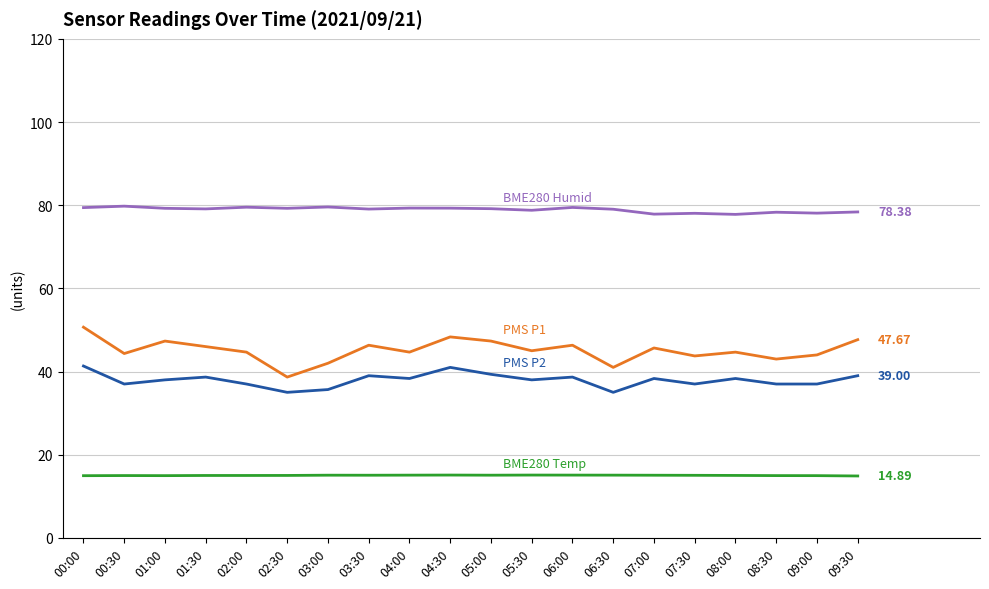

What position from the right is 02:30?

15